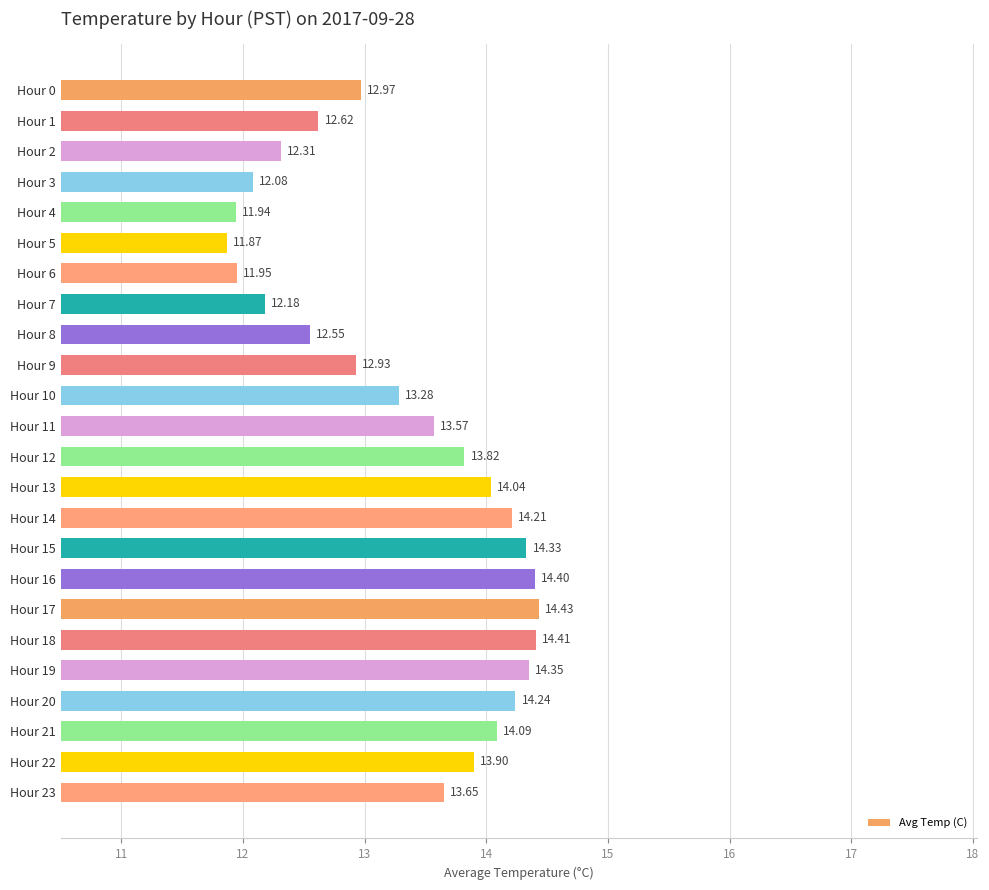

What is the change in value from Hour 2 to Hour 21?

+1.8